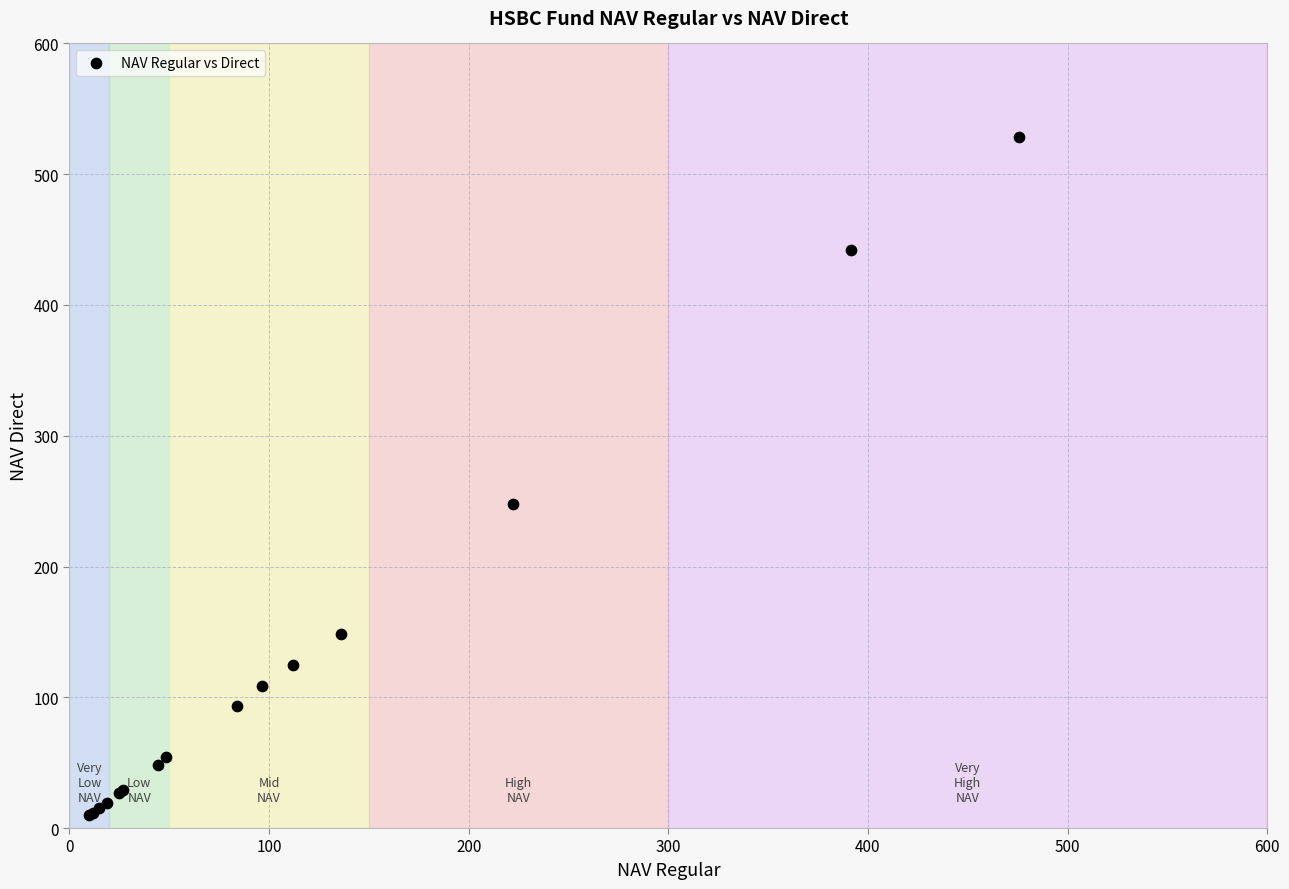

What Y value in the scatter plot is closest to 269?

247.7